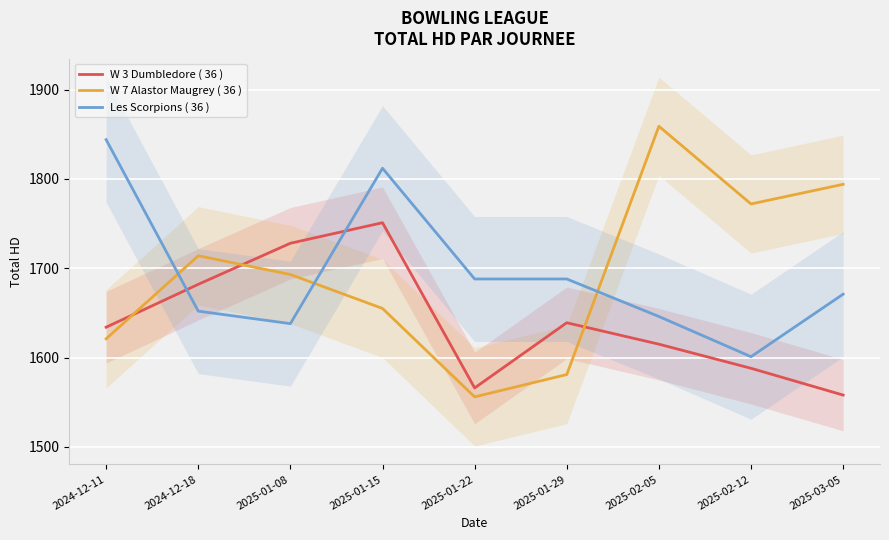

What is the label of the 2nd point from the left?

2024-12-18